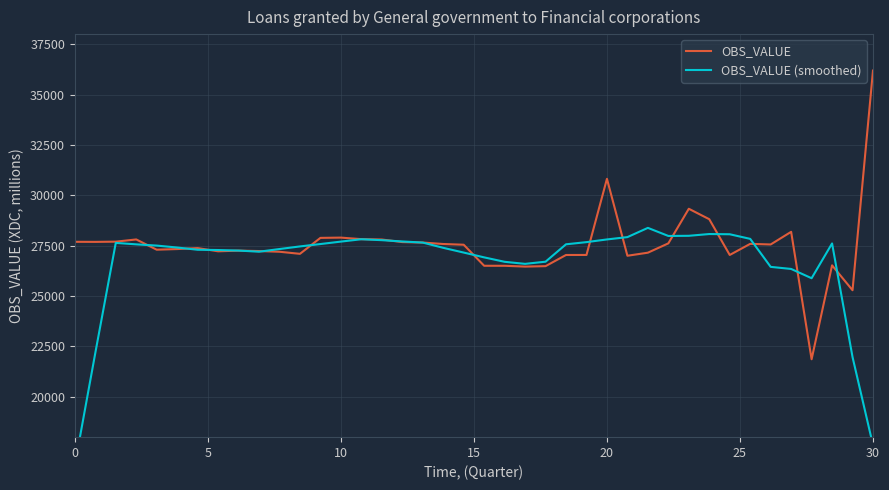

The OBS_VALUE series shows 16326.0 at 16. True or false?

False